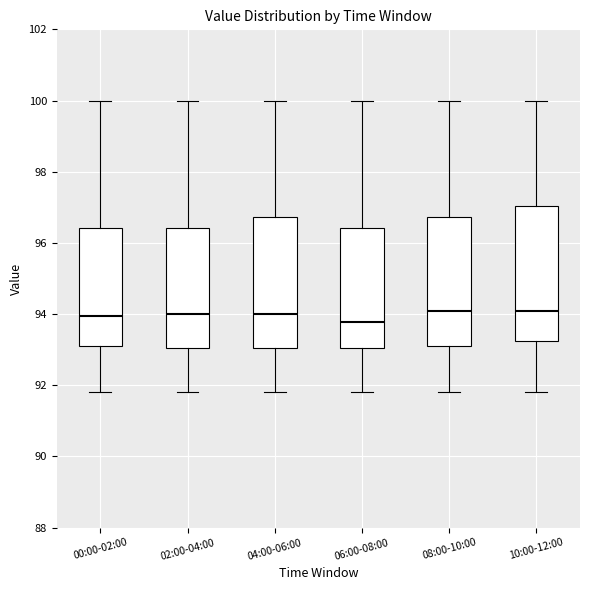

Reading left to right, transcribe this box plot: for each box, give where its median line is, the range the box spans, and where its two whiskers end, as read against the y-axis. The values are not printed on the chart, so give them approximately, as read against the axis.

00:00-02:00: median 94.0, box 93.2 to 96.4, whiskers 91.8 to 100.0
02:00-04:00: median 94.0, box 93.0 to 96.4, whiskers 91.8 to 100.0
04:00-06:00: median 94.0, box 93.0 to 96.8, whiskers 91.8 to 100.0
06:00-08:00: median 93.8, box 93.0 to 96.4, whiskers 91.8 to 100.0
08:00-10:00: median 94.0, box 93.2 to 96.8, whiskers 91.8 to 100.0
10:00-12:00: median 94.0, box 93.2 to 97.0, whiskers 91.8 to 100.0